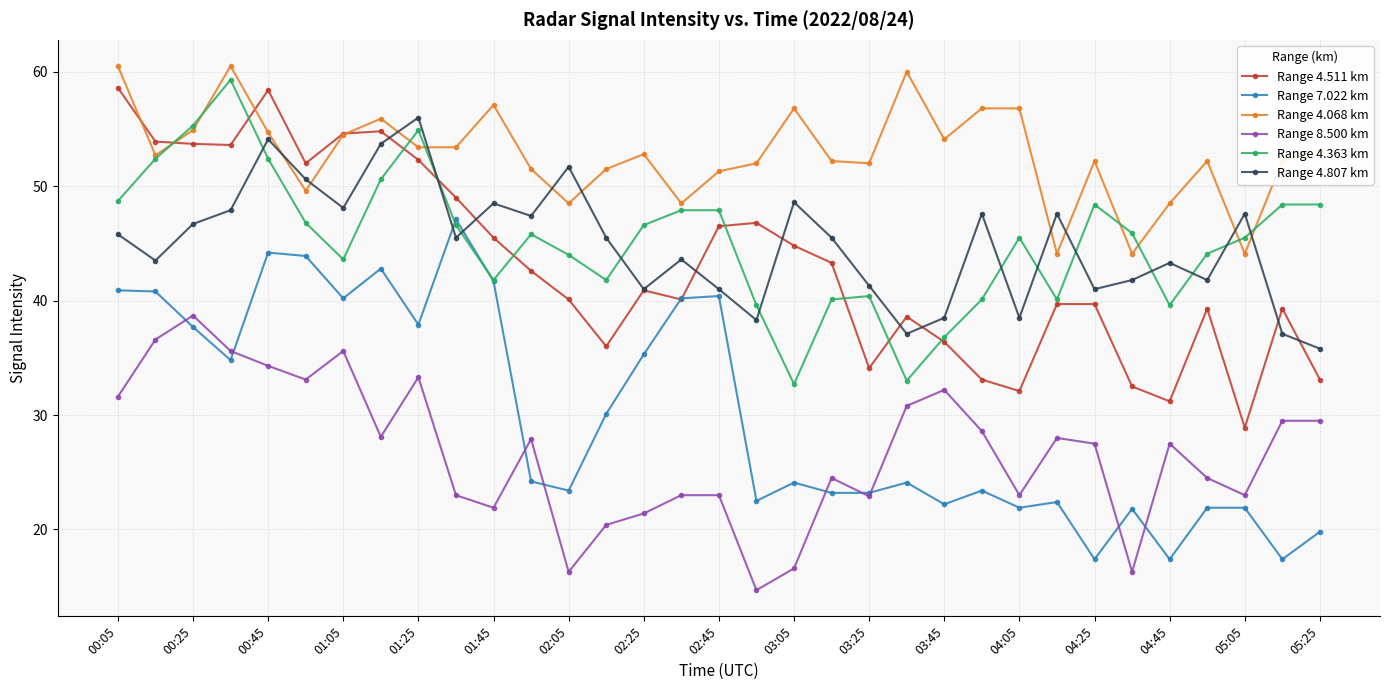

True or false: Range 8.500 km has more than 1 points higher than both neighbors.

True